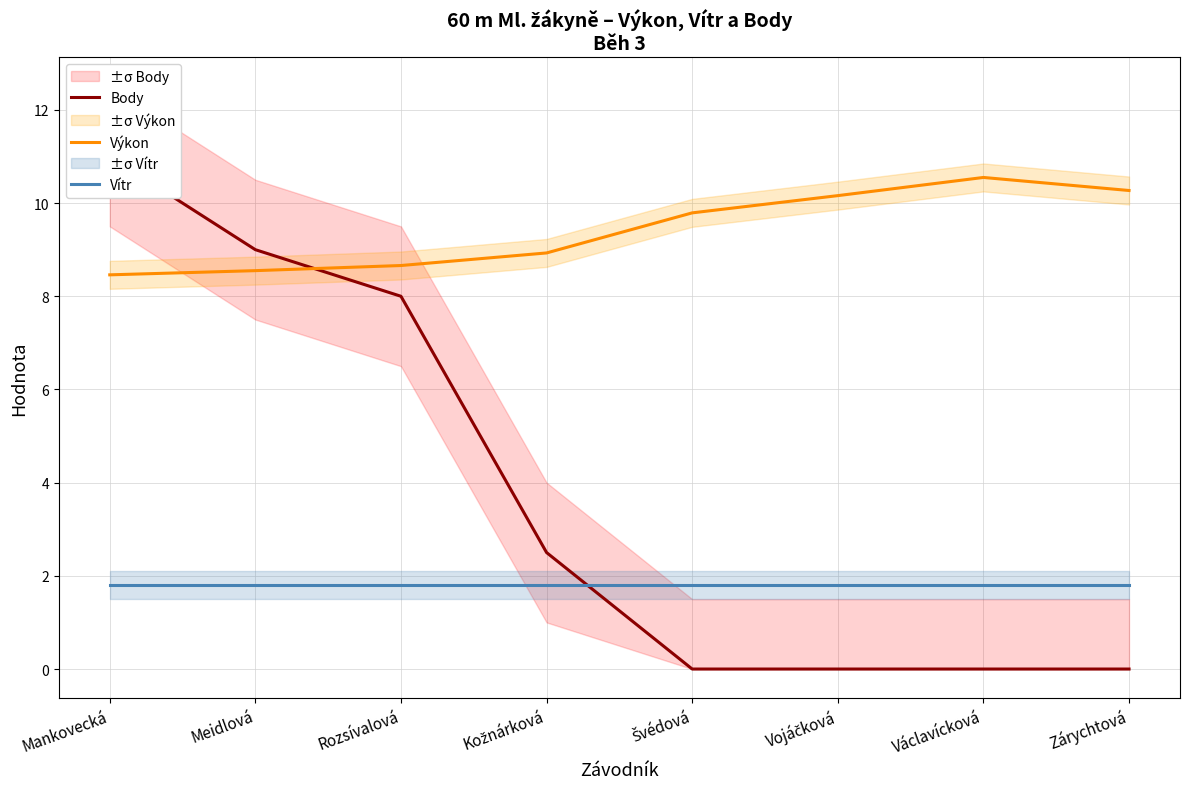

What is the maximum value shown in the chart?

11.0